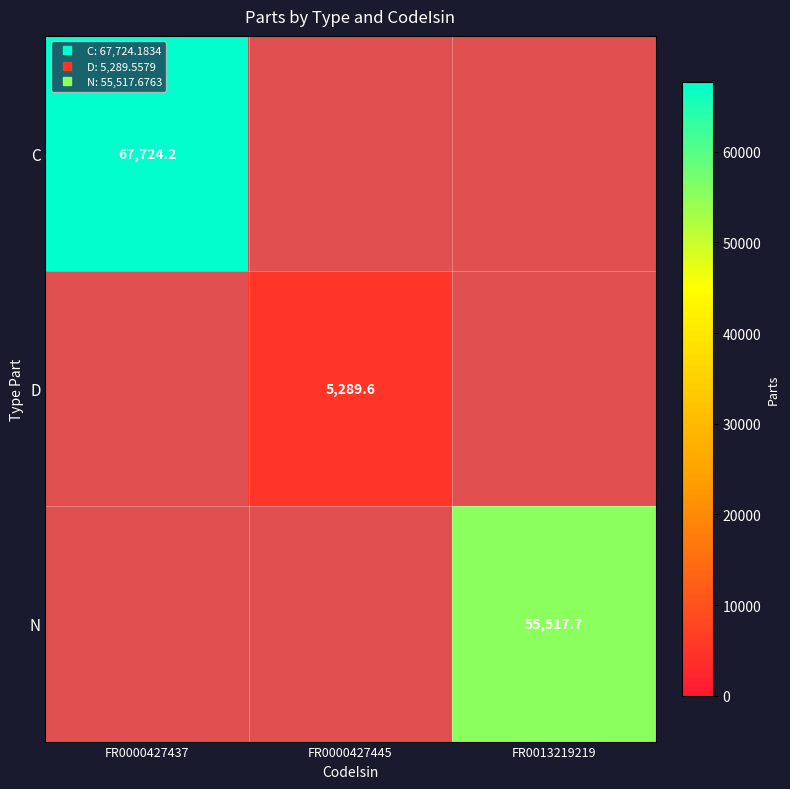

How many distinct data groups are displayed?

3